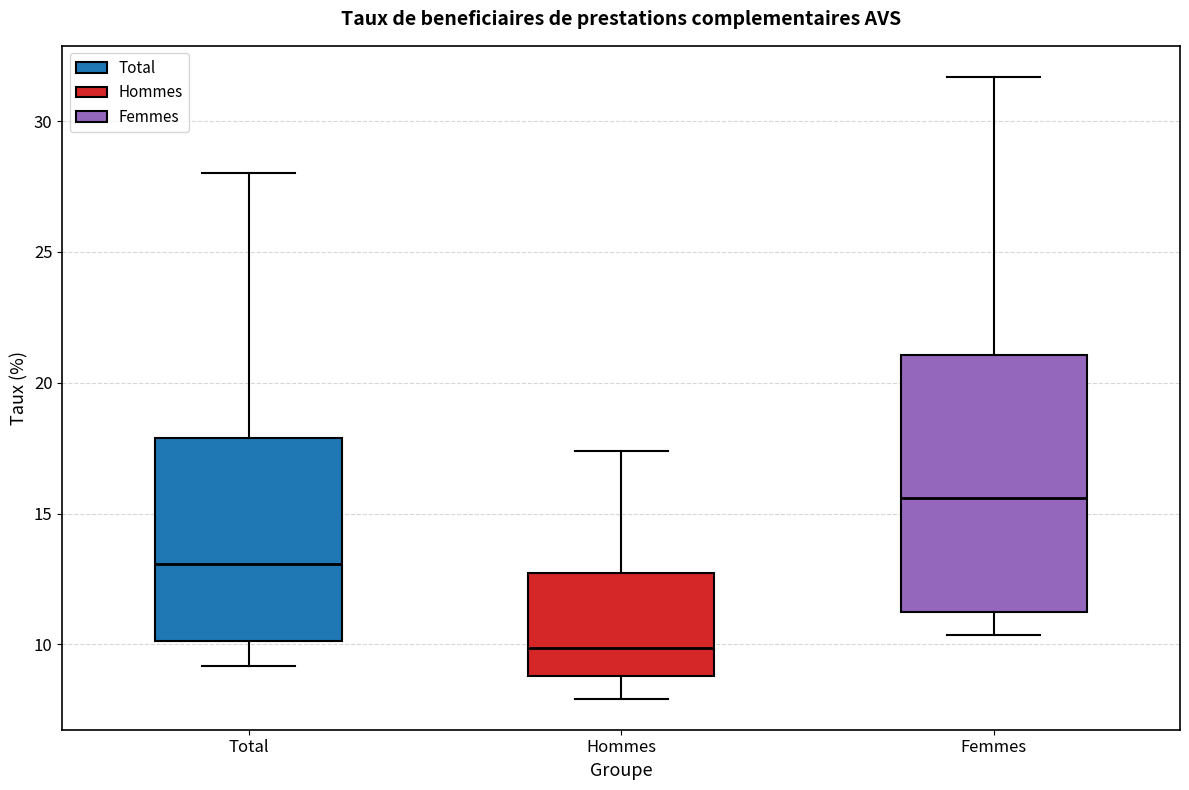

Reading left to right, transcribe this box plot: for each box, give where its median line is, the range the box spans, and where its two whiskers end, as read against the y-axis. The values are not printed on the chart, so give them approximately, as read against the axis.

Total: median 13.0, box 10.0 to 18.0, whiskers 9.0 to 28.0
Hommes: median 10.0, box 9.0 to 12.5, whiskers 8.0 to 17.5
Femmes: median 15.5, box 11.0 to 21.0, whiskers 10.5 to 31.5